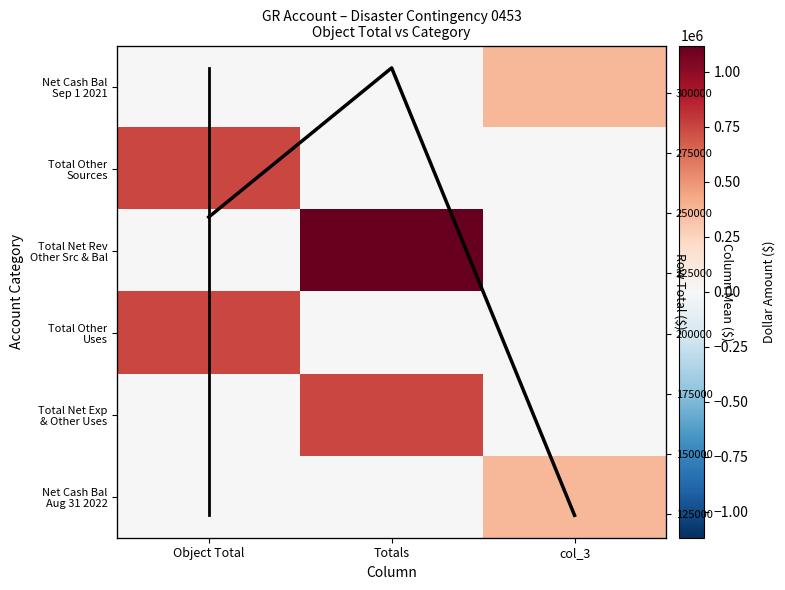

How many categories are shown in the chart?

3